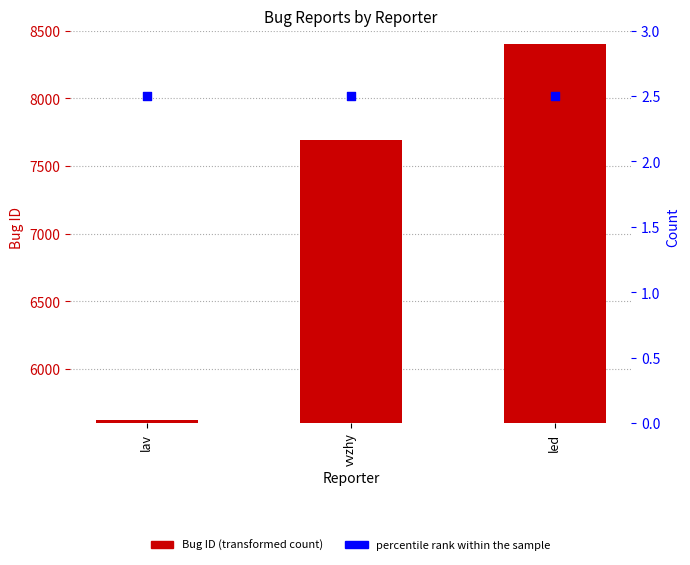

What is the total value across all series at vvzhy?

7696.5